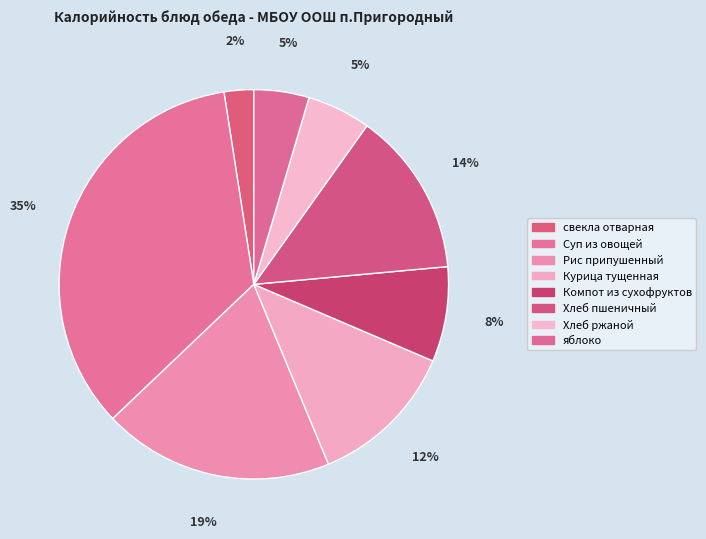

What is the largest slice in the pie chart?

Суп из овощей